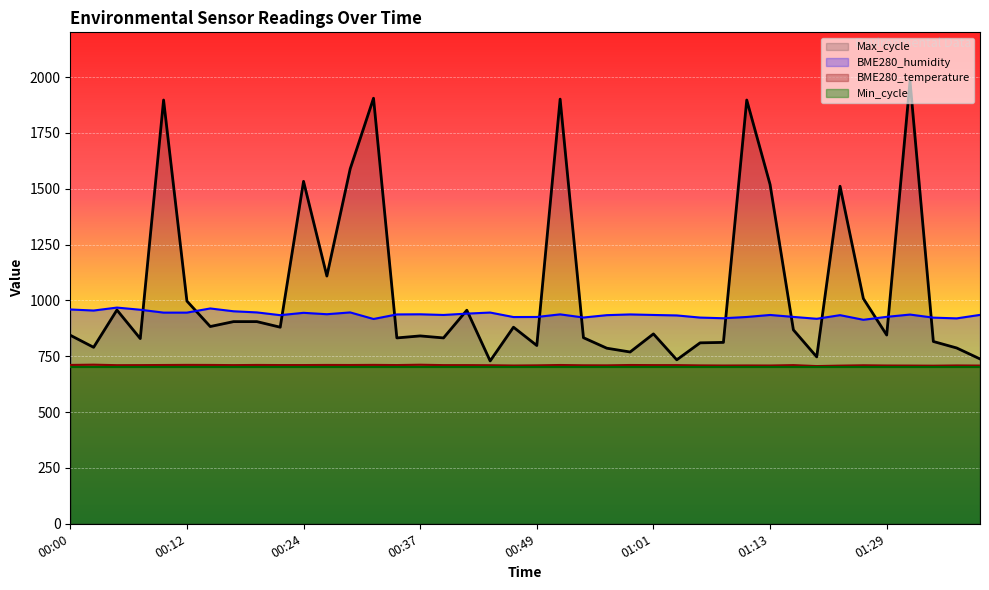

Where is the first local maximum for BME280_humidity?

00:05